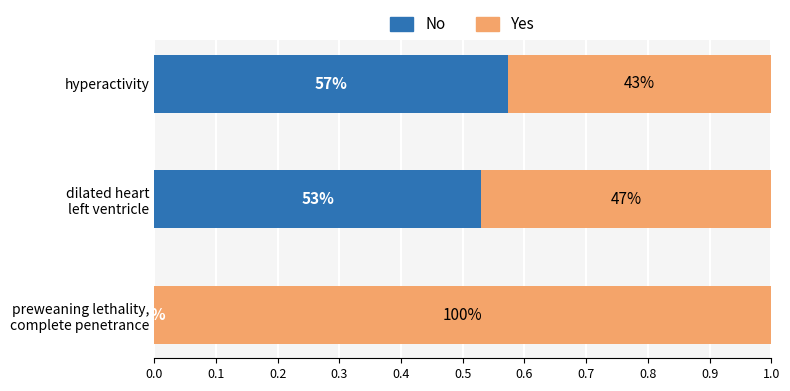

What are all the series names shown in the legend?

No, Yes